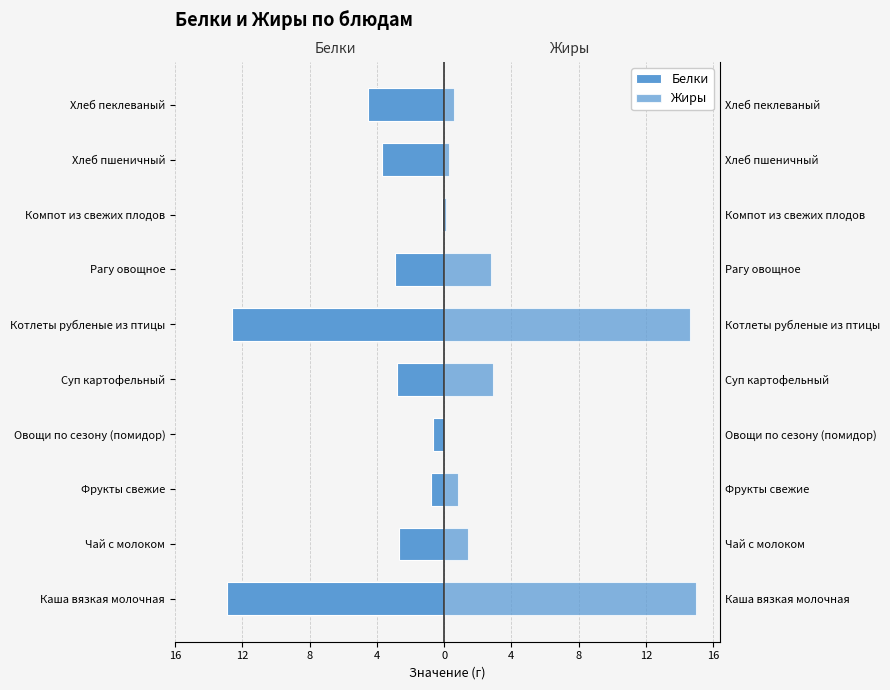

What is the difference between the maximum and minimum values in the Белки series?

12.8